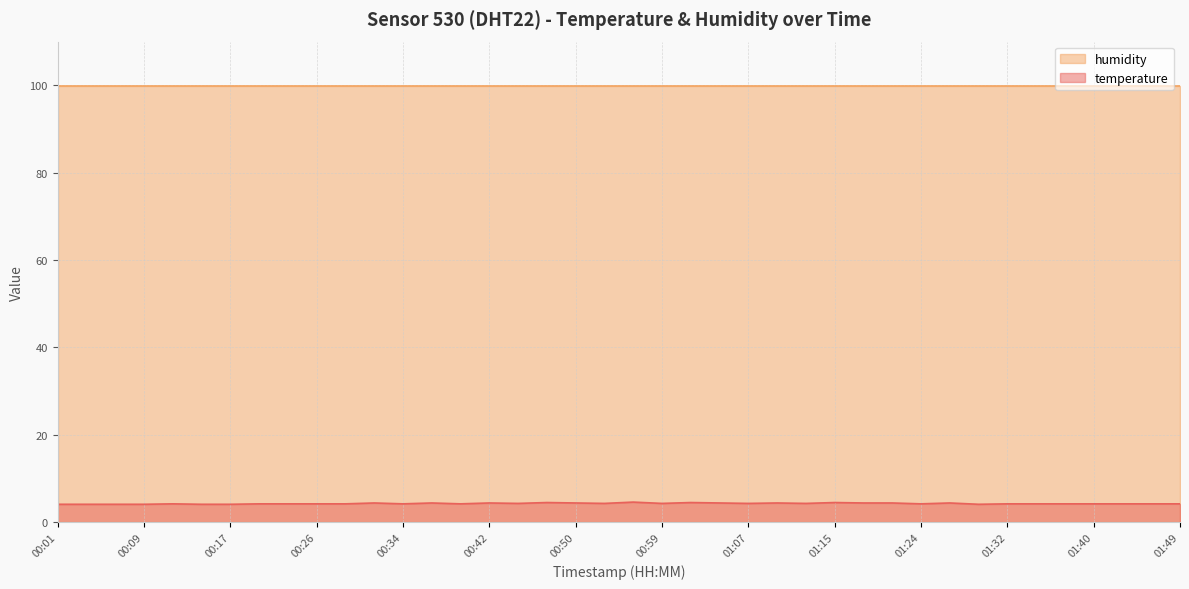

How many series are shown in this chart?

2